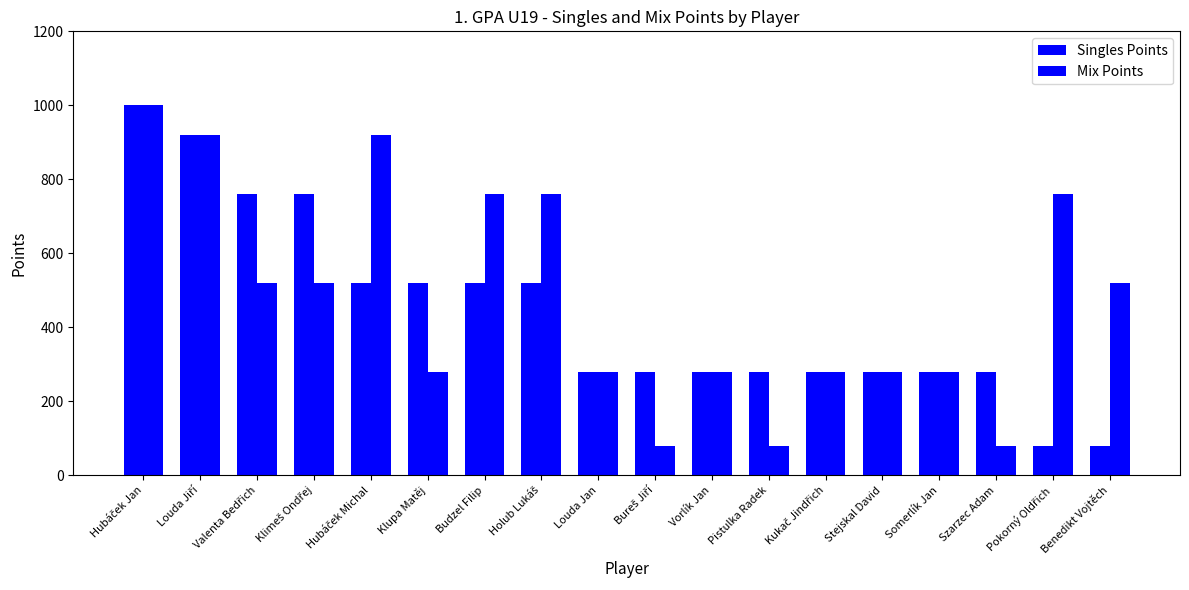

How many bars are there in total?

36